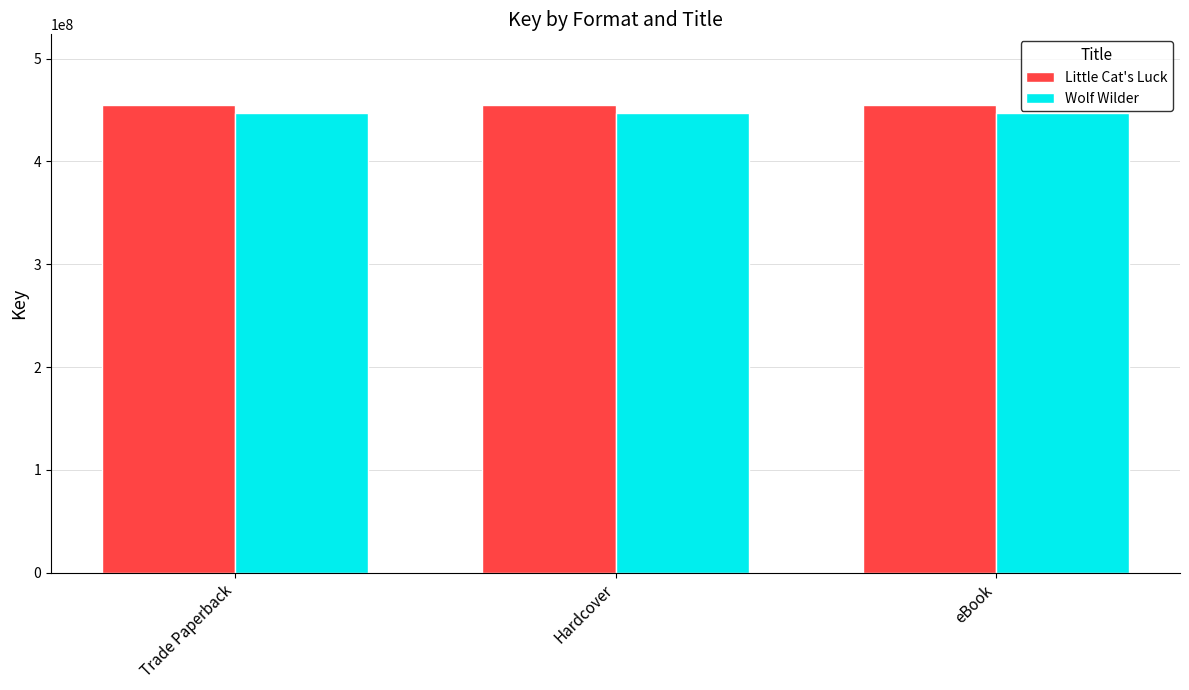

How many bars are there in total?

6